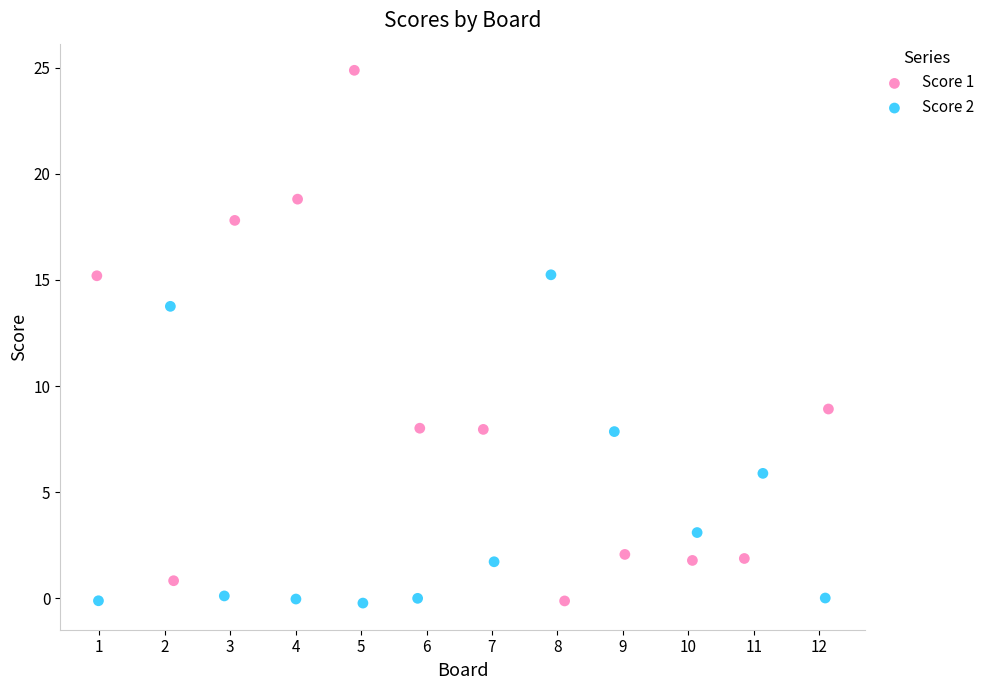

Which series has the largest Y range (max minus min)?

Score 1